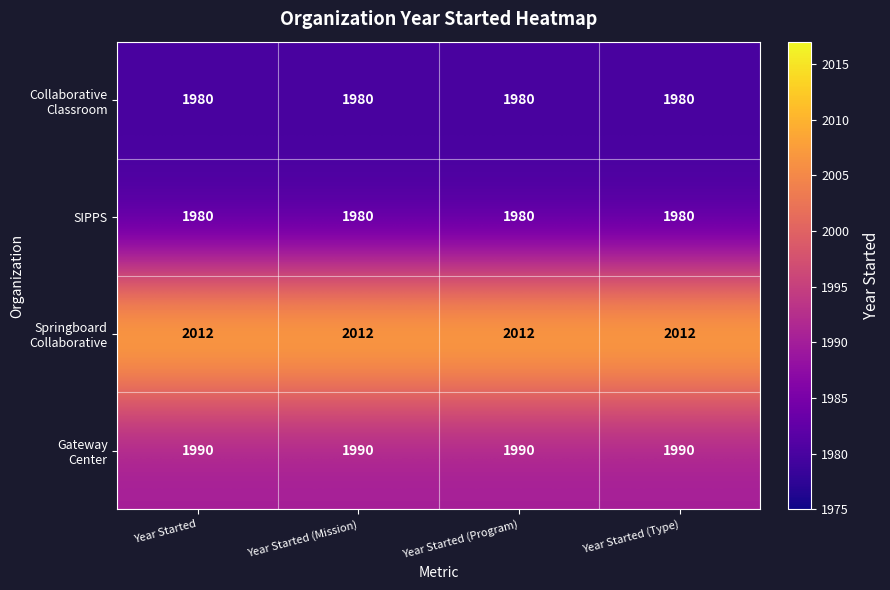

What is the highest value of the SIPPS series?

1980